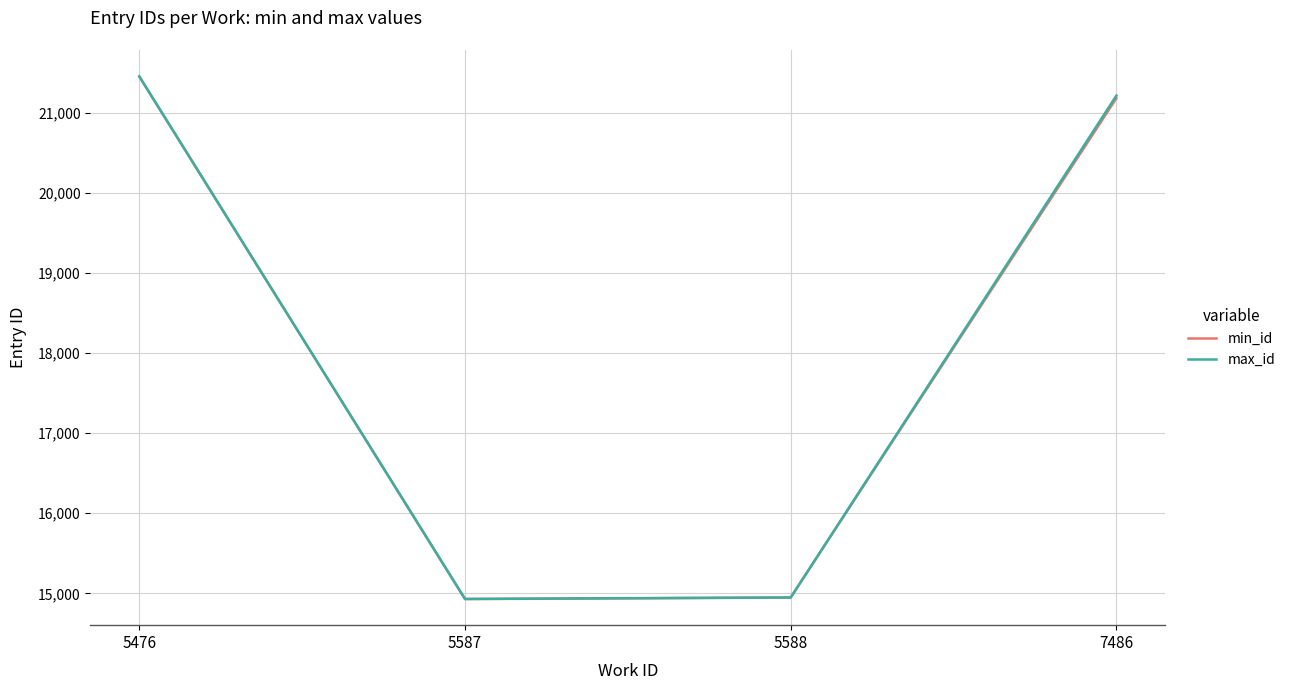

How many interior local valleys does the max_id series have?

1